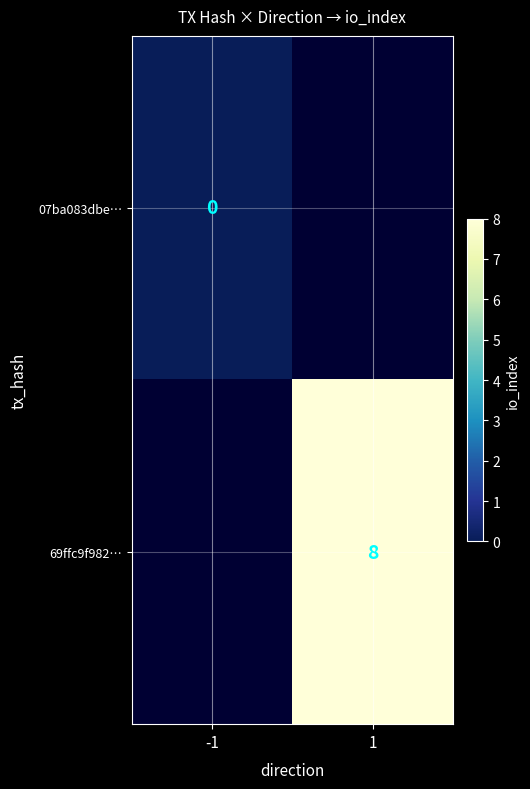

Is it true that 69ffc9f982… equals 8 at 1?

True